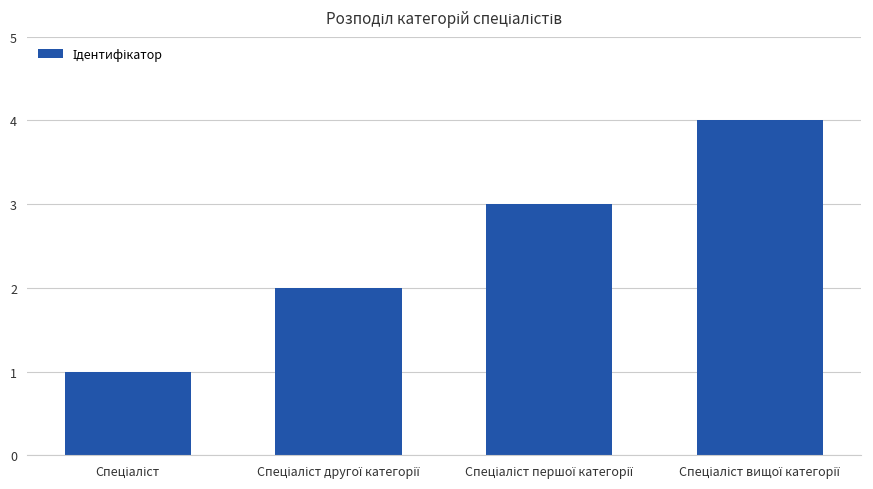

What is the greatest value displayed?

4